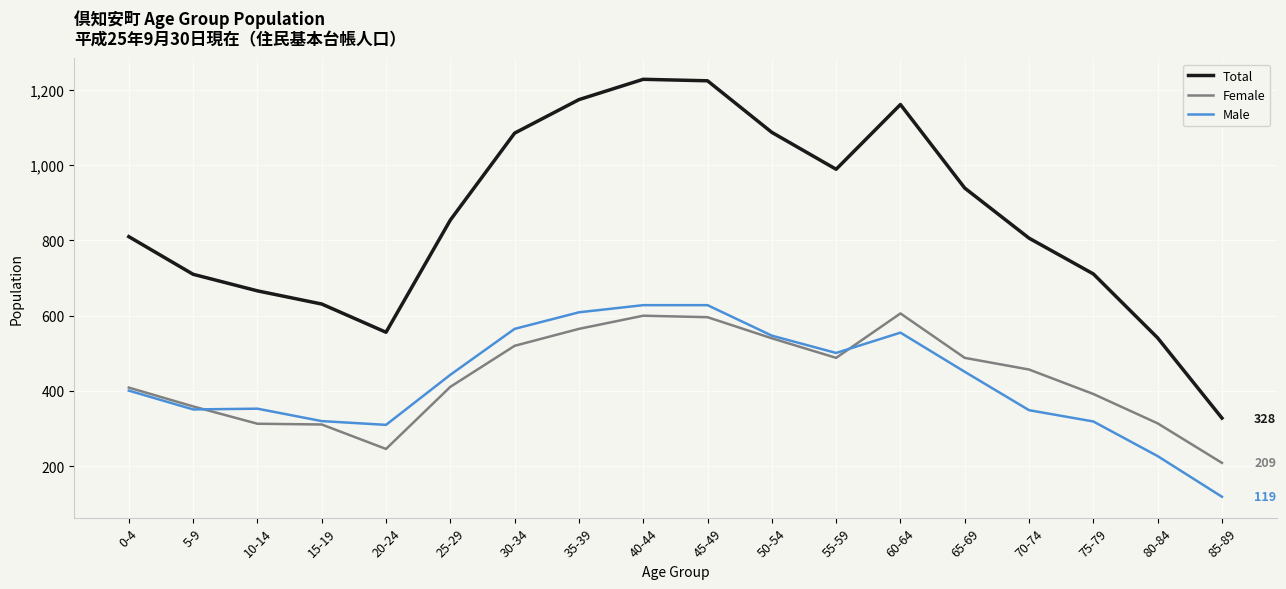

Is it true that Male equals 451 at 65-69?

True